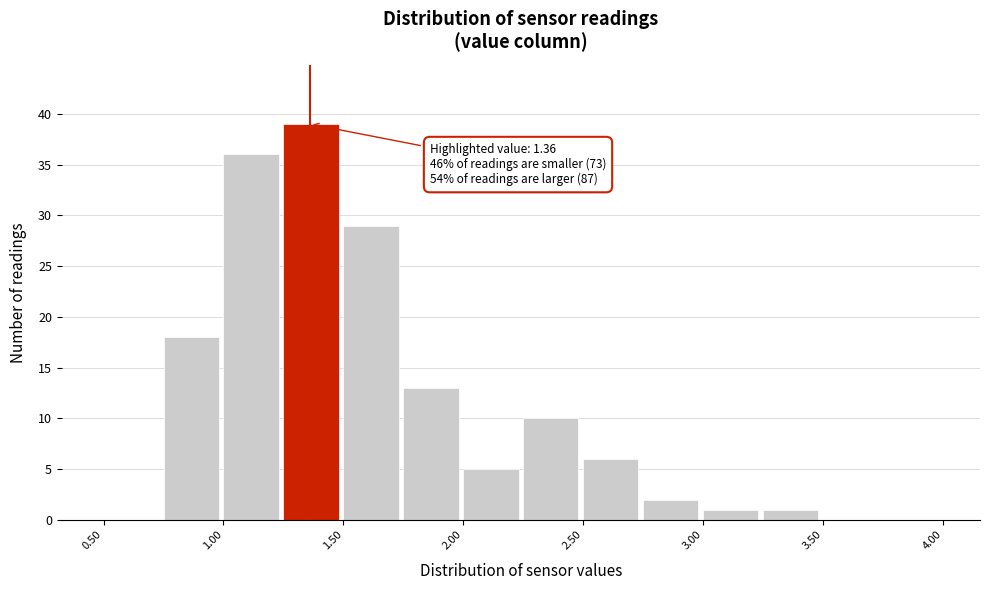

Which range on the x-axis has the tallest bar?

1.25 to 1.50